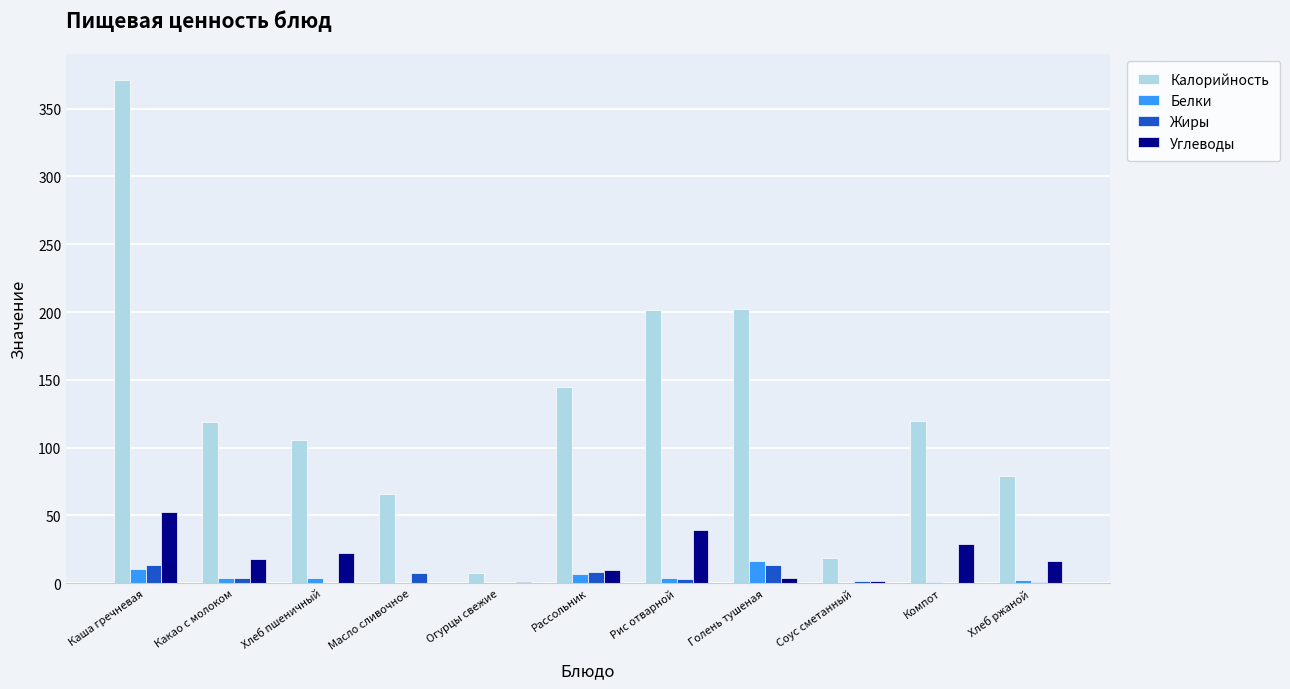

What are all the series names shown in the legend?

Калорийность, Белки, Жиры, Углеводы